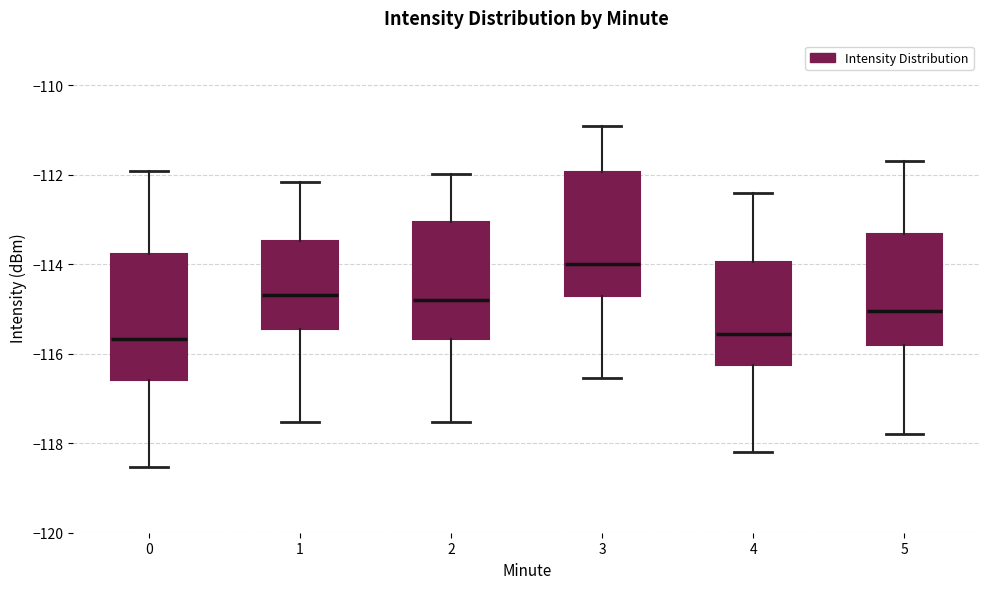

Reading left to right, read every box against the y-axis: the position of its median line, the range the box covers, and the ends of its whiskers. The values are not printed on the chart, so give them approximately, as read against the axis.

0: median -115.6, box -116.6 to -113.8, whiskers -118.6 to -112.0
1: median -114.6, box -115.4 to -113.4, whiskers -117.6 to -112.2
2: median -114.8, box -115.6 to -113.0, whiskers -117.6 to -112.0
3: median -114.0, box -114.8 to -112.0, whiskers -116.6 to -111.0
4: median -115.6, box -116.2 to -114.0, whiskers -118.2 to -112.4
5: median -115.0, box -115.8 to -113.4, whiskers -117.8 to -111.6